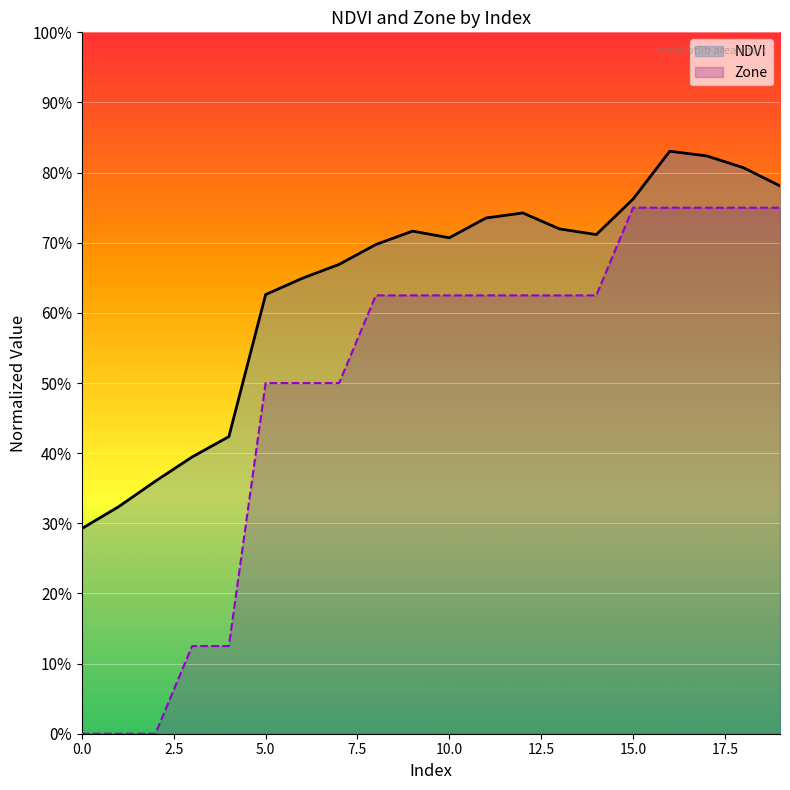

What is the sum of all values?

12.8